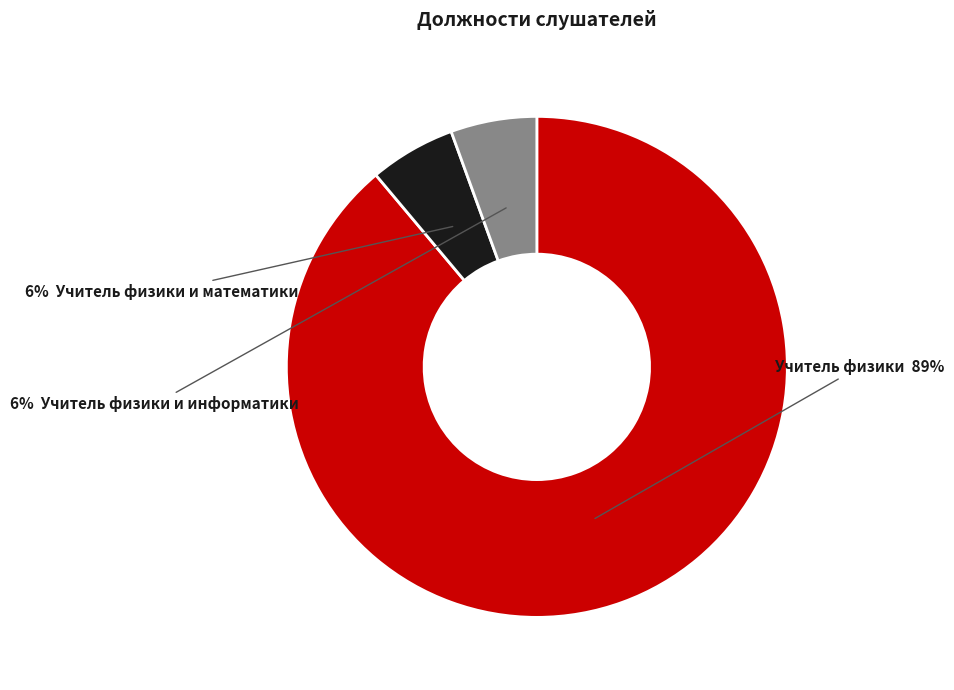

Does any single category account for the majority?

Yes